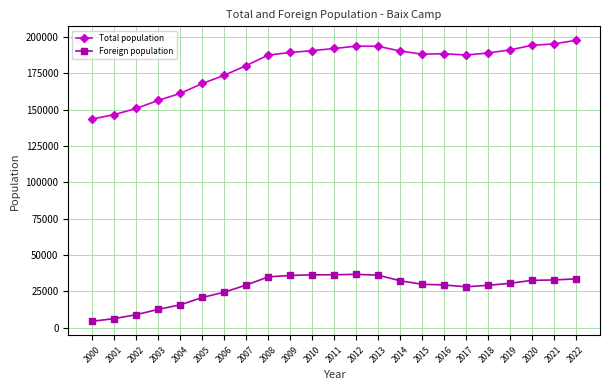

List the series in order of their peak value, highest first.

Total population, Foreign population